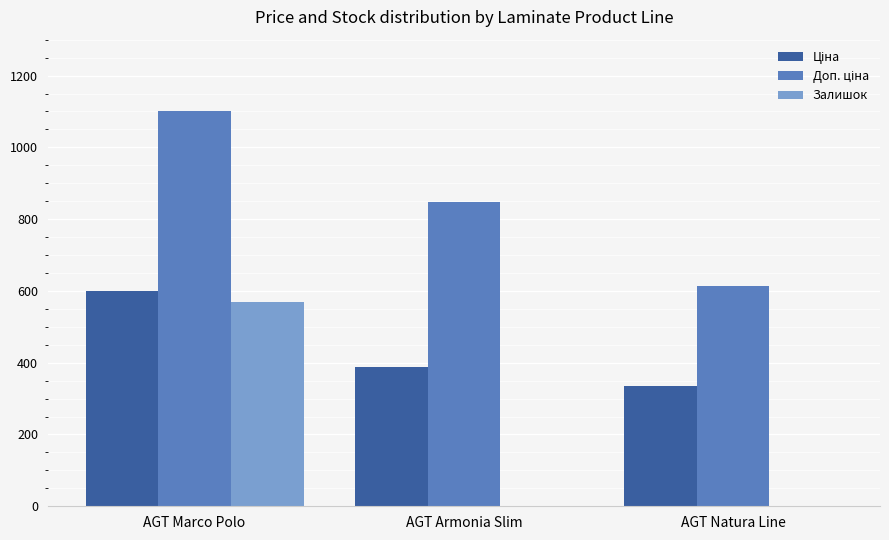

The Залишок series shows 355.6 at AGT Natura Line. True or false?

False